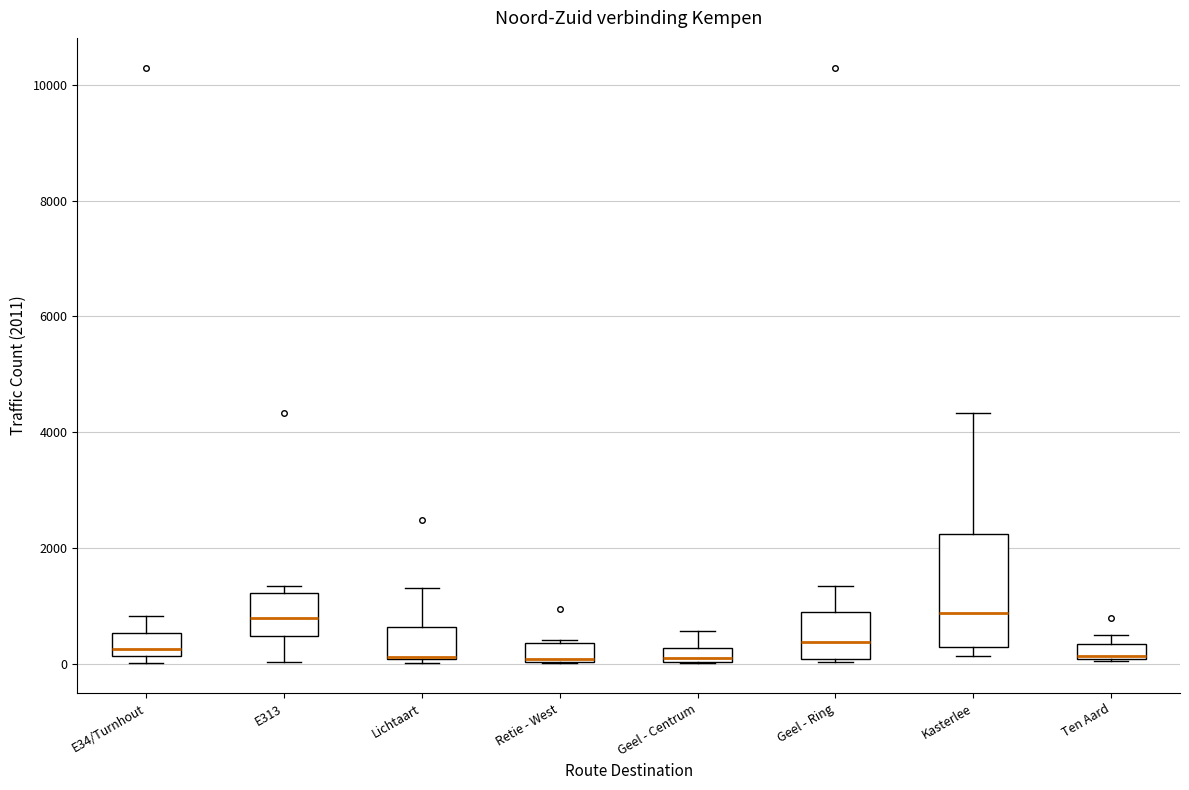

Which box is the tallest, from its lower edge to its upper edge?

Kasterlee